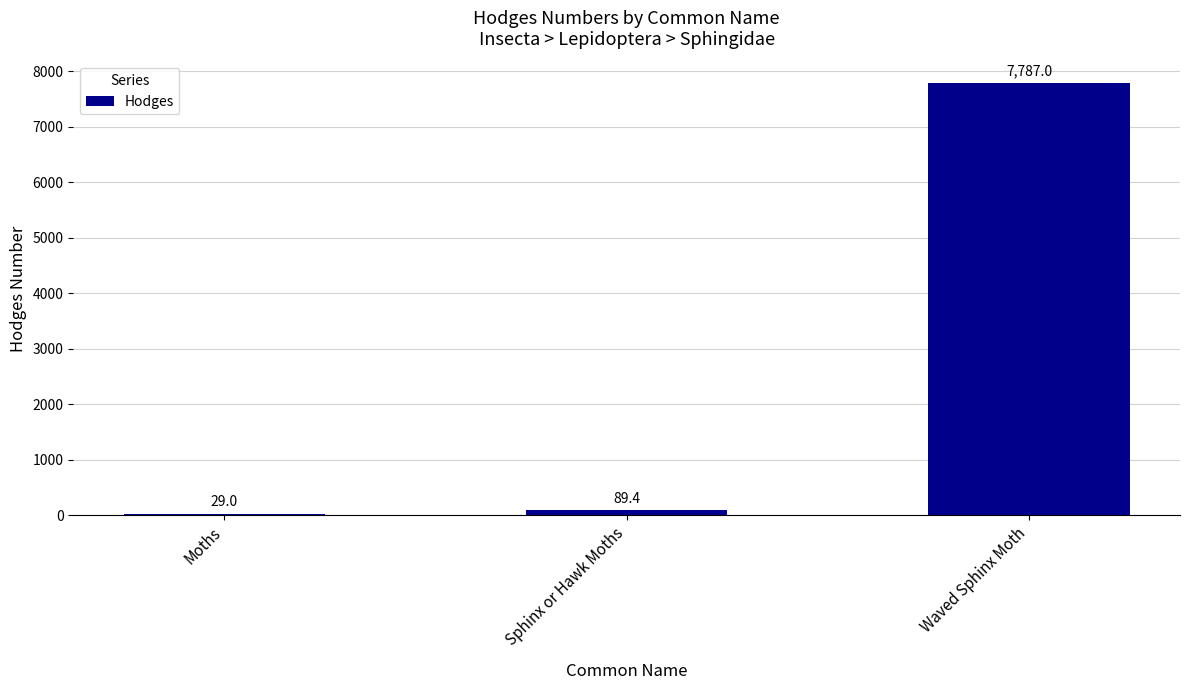

Reading left to right, what are all the values shown in this chart?

Moths=29.0	Sphinx or Hawk Moths=89.4	Waved Sphinx Moth=7787.0